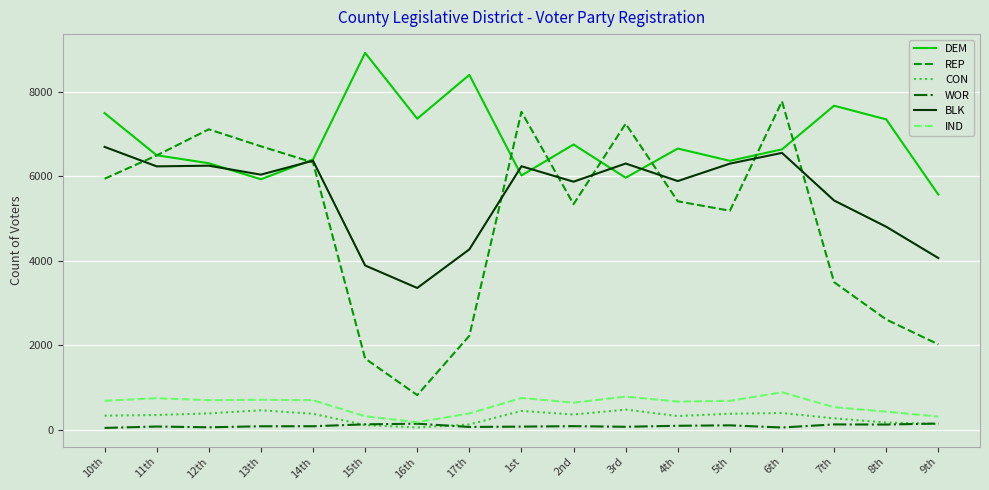

Which series has the largest total across all categories?

DEM